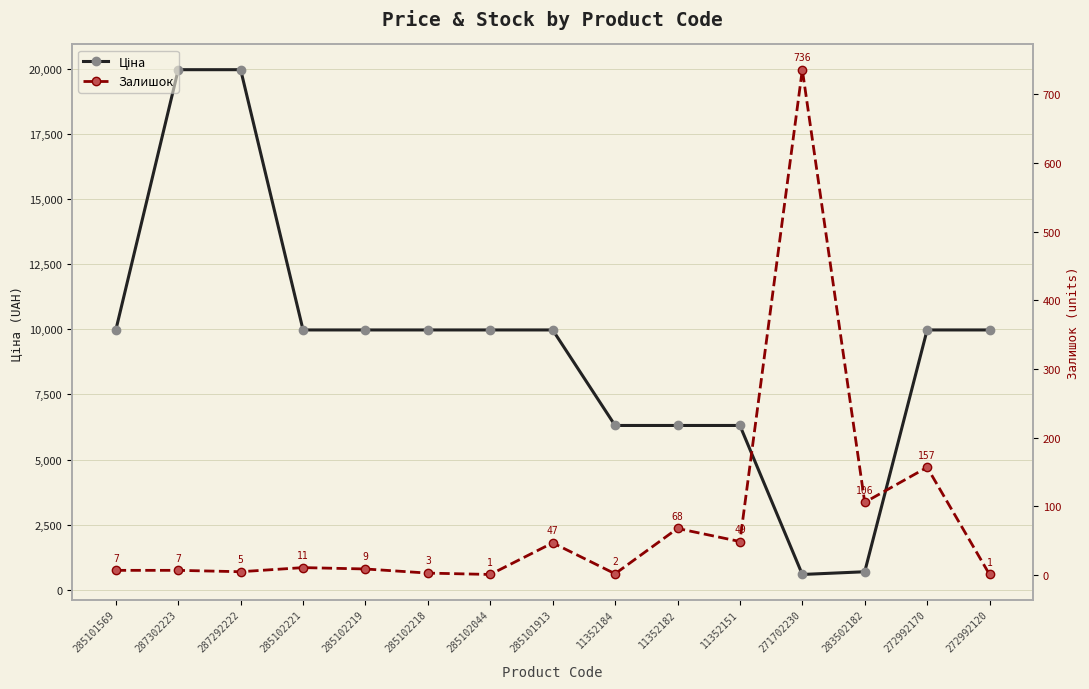

What is the lowest value of the Залишок series?

1.0